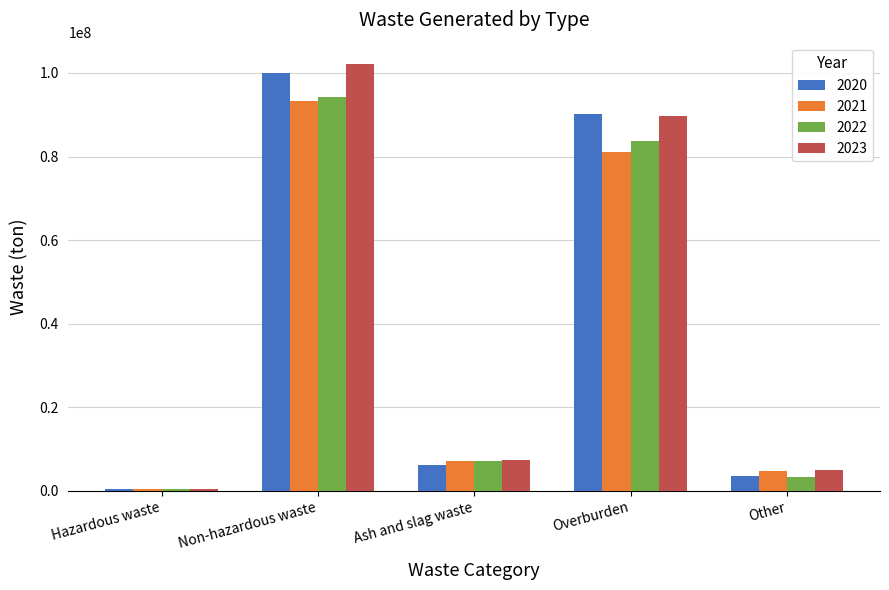

How many bars are there in total?

20